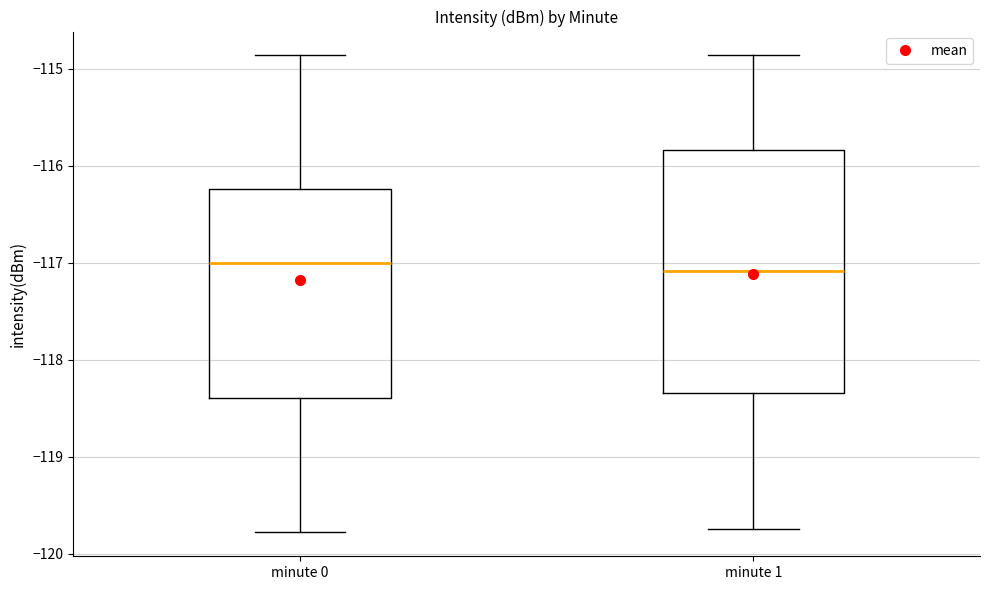

Reading left to right, transcribe this box plot: for each box, give where its median line is, the range the box spans, and where its two whiskers end, as read against the y-axis. The values are not printed on the chart, so give them approximately, as read against the axis.

minute 0: median -117.0, box -118.4 to -116.2, whiskers -119.8 to -114.9
minute 1: median -117.1, box -118.3 to -115.8, whiskers -119.7 to -114.9